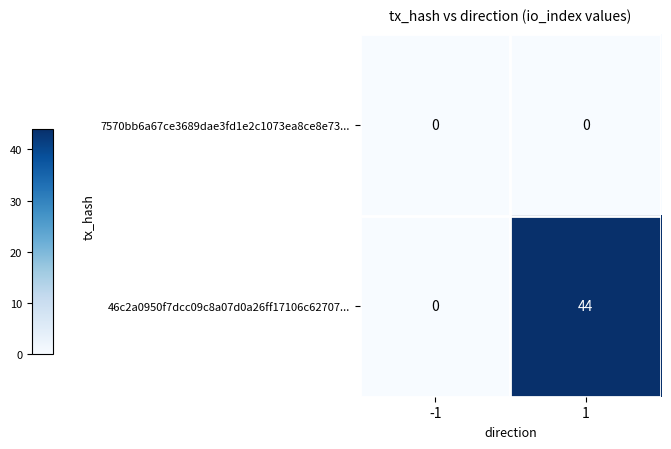

The 46c2a0950f7dcc09c8a07d0a26ff17106c62707... series shows 44 at 1. True or false?

True